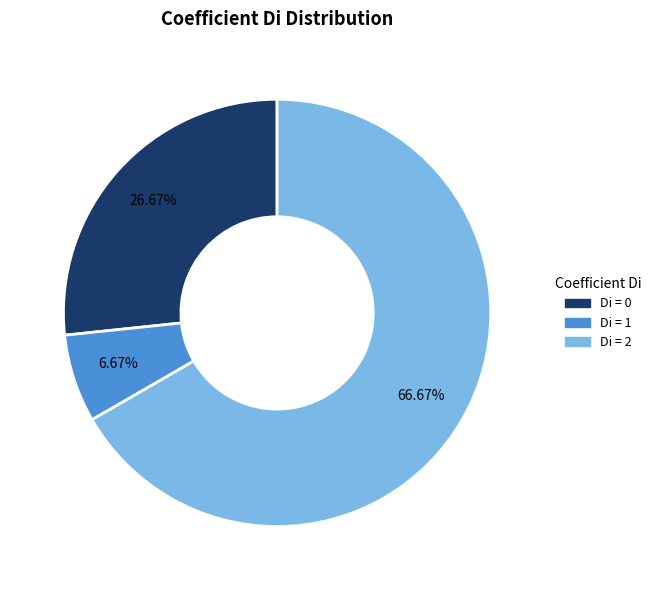

Is there a majority slice in this chart?

Yes